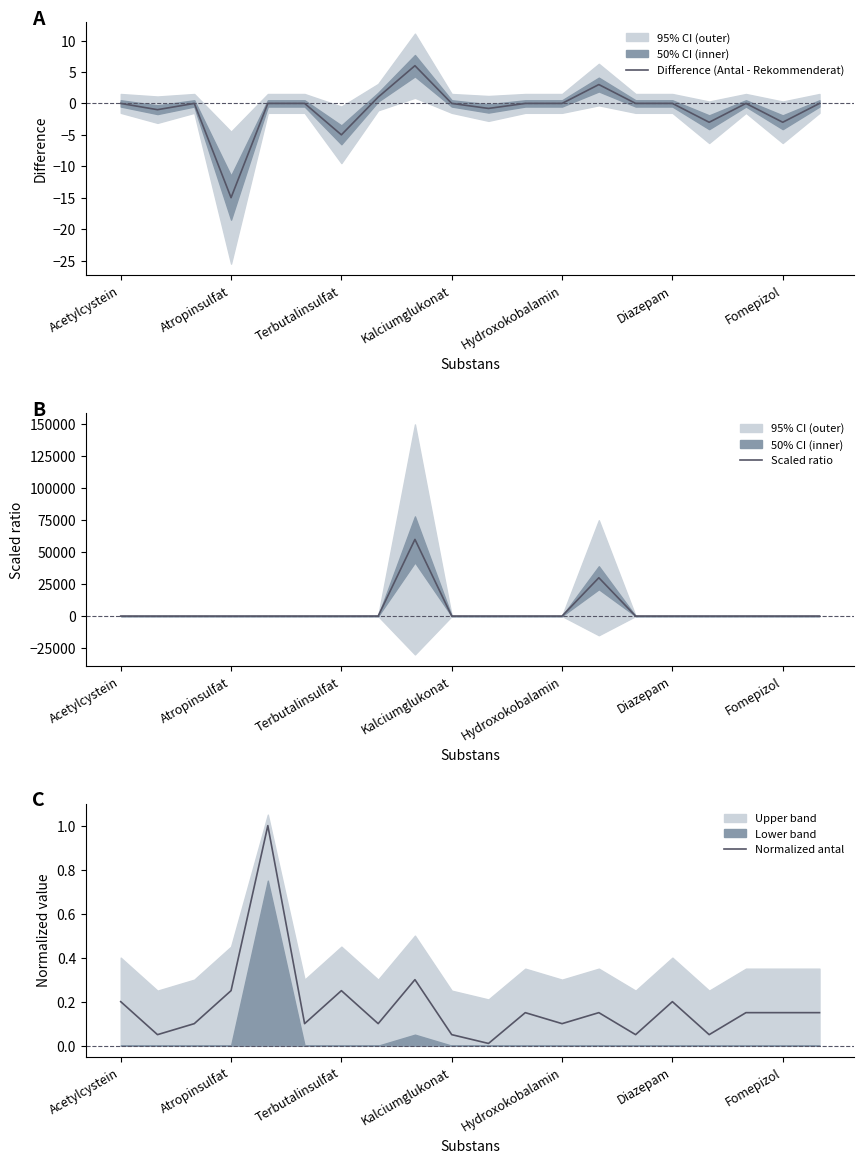

The value of Scaled ratio at 16 is -4.3. True or false?

False